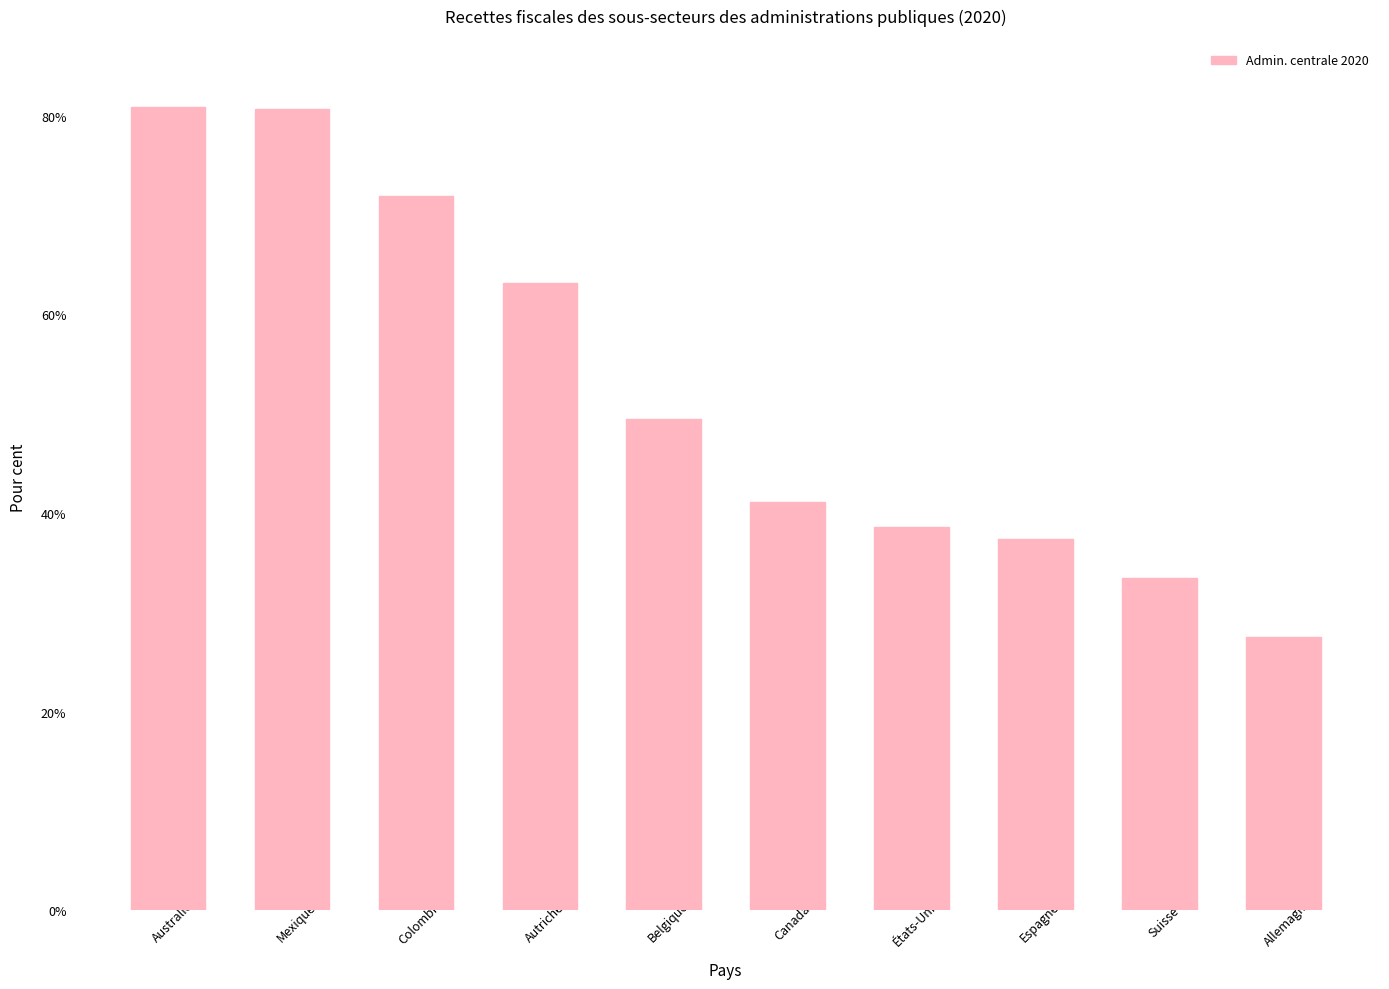

What is the difference between the second highest and minimum values?

53.1